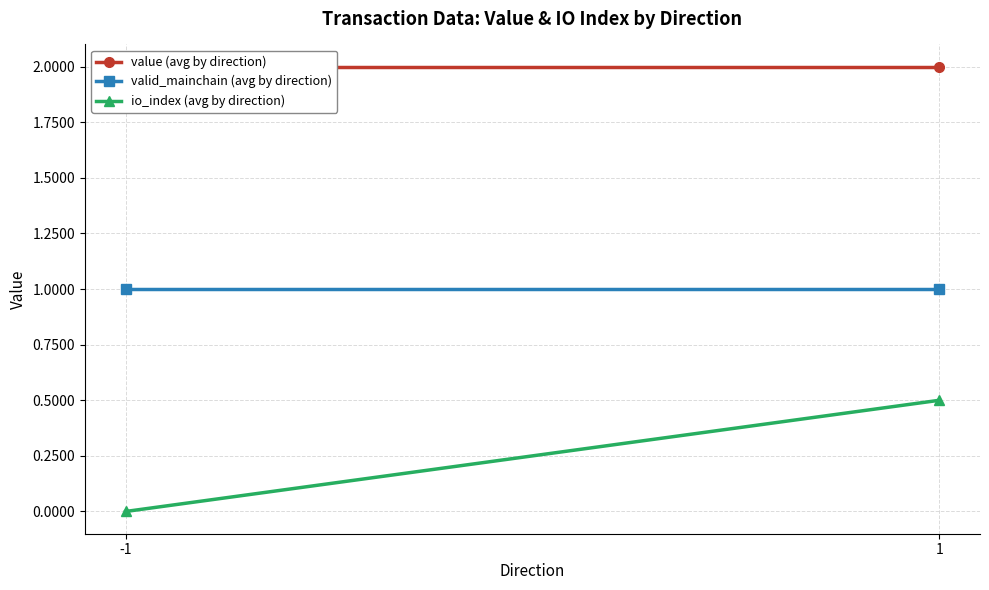

List the series in order of their peak value, highest first.

value (avg by direction), valid_mainchain (avg by direction), io_index (avg by direction)